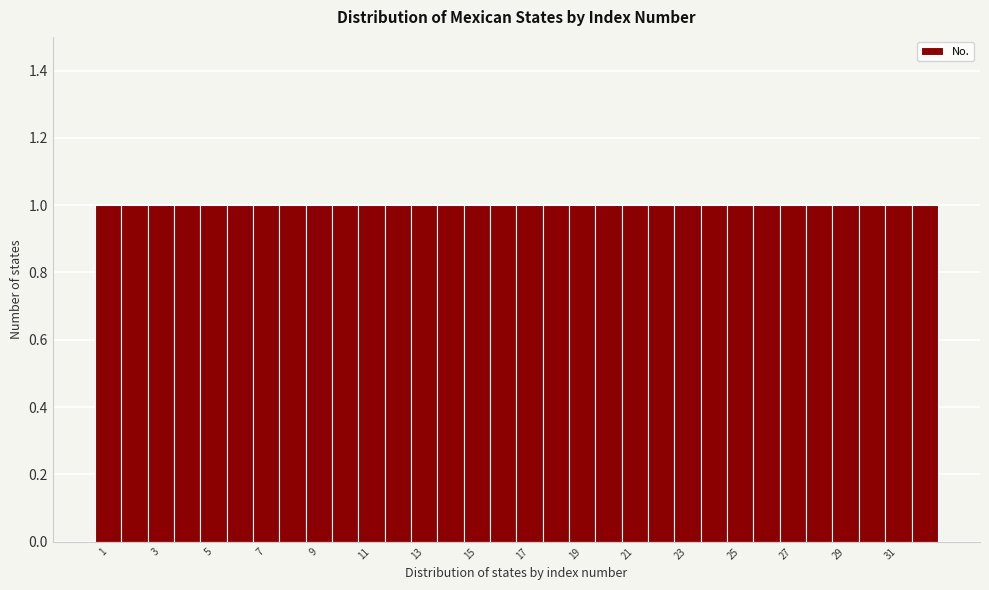

What is the height of the bar covering 2.5 to 3.5 on the x-axis? Neither the bar edges nor the heights are printed on the chart, so give them approximately, as read against the axes.

1